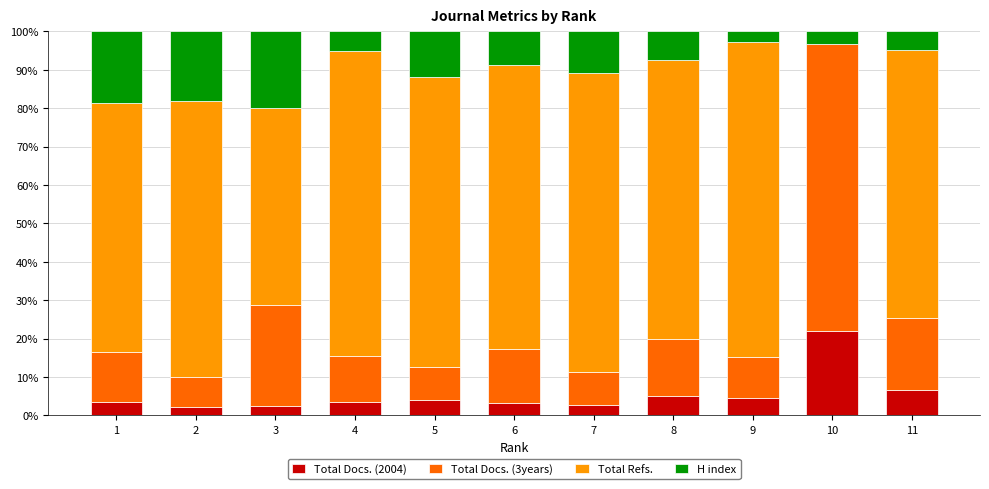

True or false: Total Docs. (2004) has a value of 6.5 at 11.

True